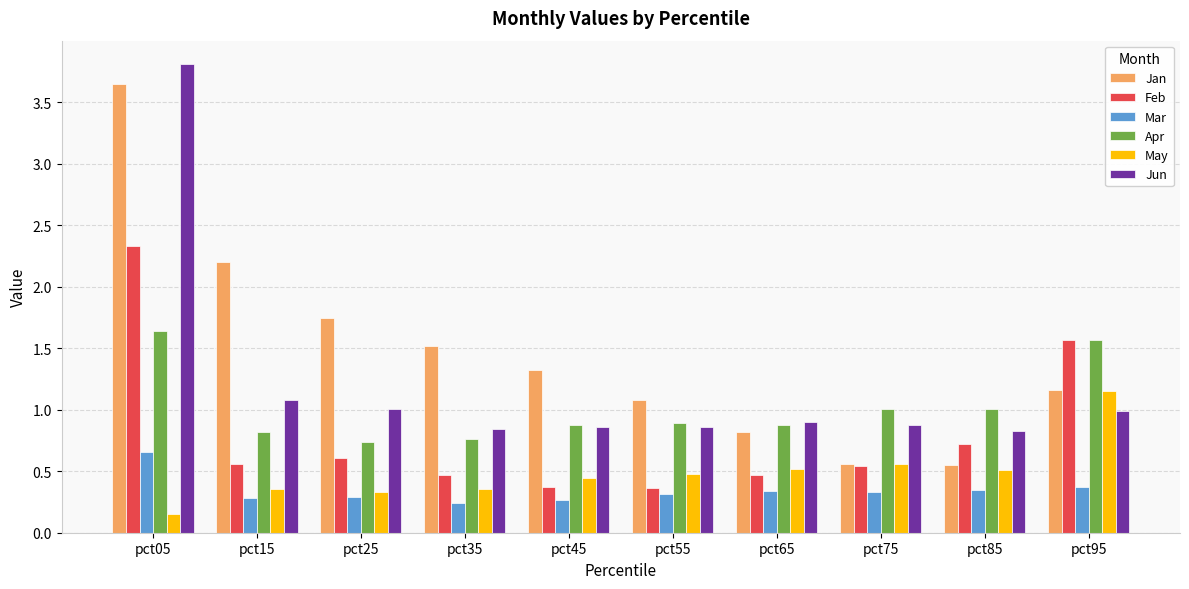

Which series changed the most between pct65 and pct95?

Feb